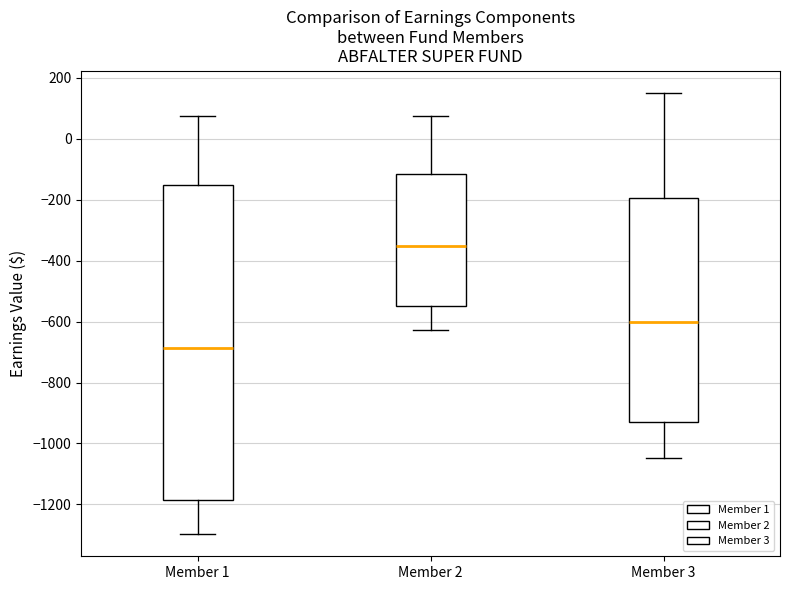

Reading left to right, read every box against the y-axis: the position of its median line, the range the box covers, and the ends of its whiskers. The values are not printed on the chart, so give them approximately, as read against the axis.

Member 1: median -680, box -1180 to -160, whiskers -1300 to 80
Member 2: median -360, box -540 to -120, whiskers -620 to 80
Member 3: median -600, box -920 to -200, whiskers -1040 to 160